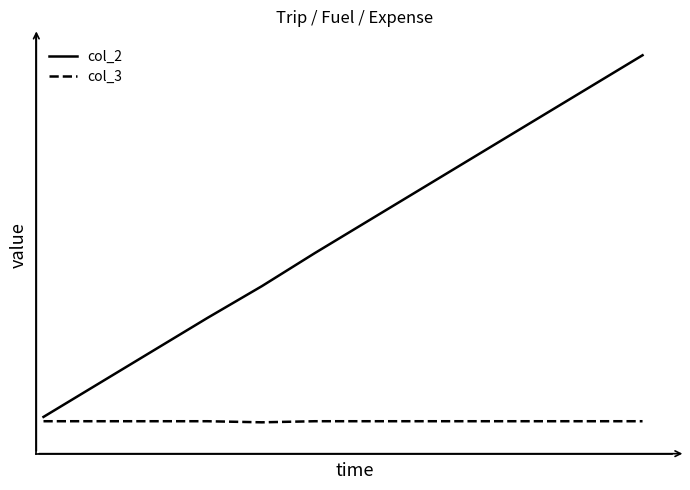

Reading left to right, transcribe all the data shown in this chart.

col_2: 68	129	190	251	310	371	432	493	554	615	676	737
col_3: 60	60	60	60	58	60	60	60	60	60	60	60